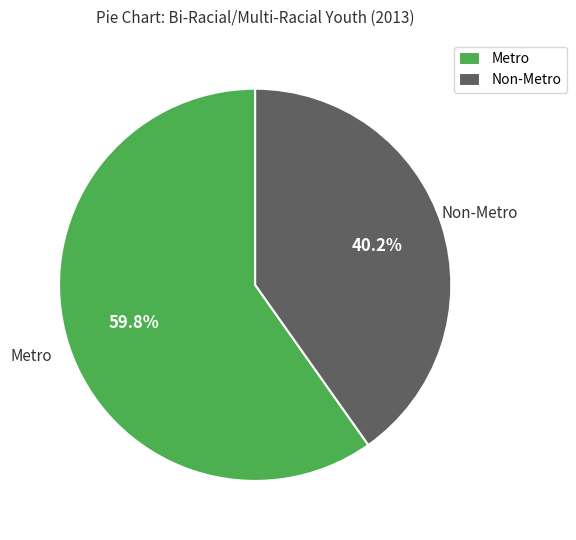

Which slice is the largest?

Metro